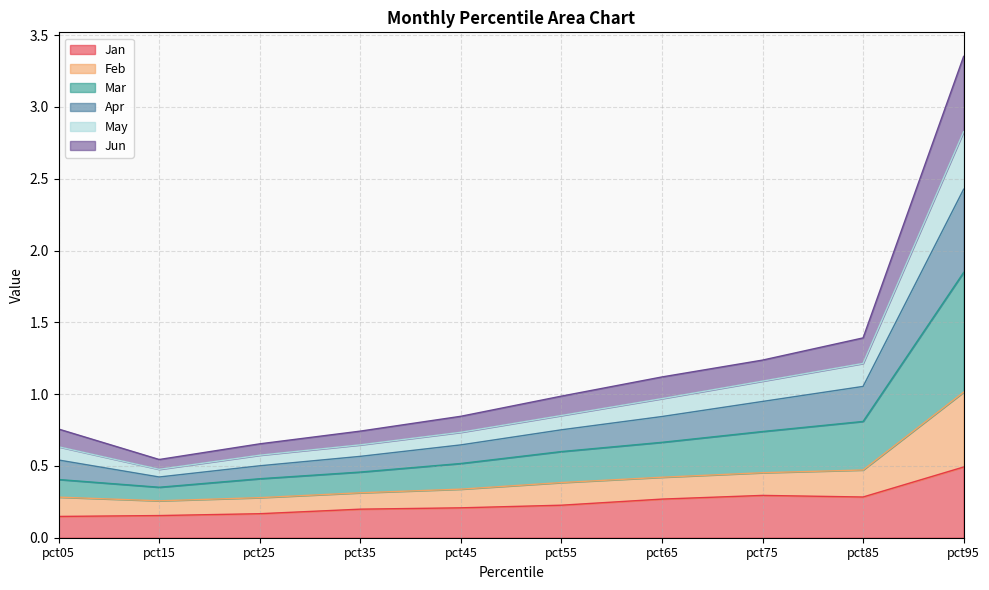

True or false: Jan and Feb intersect in this chart.

False